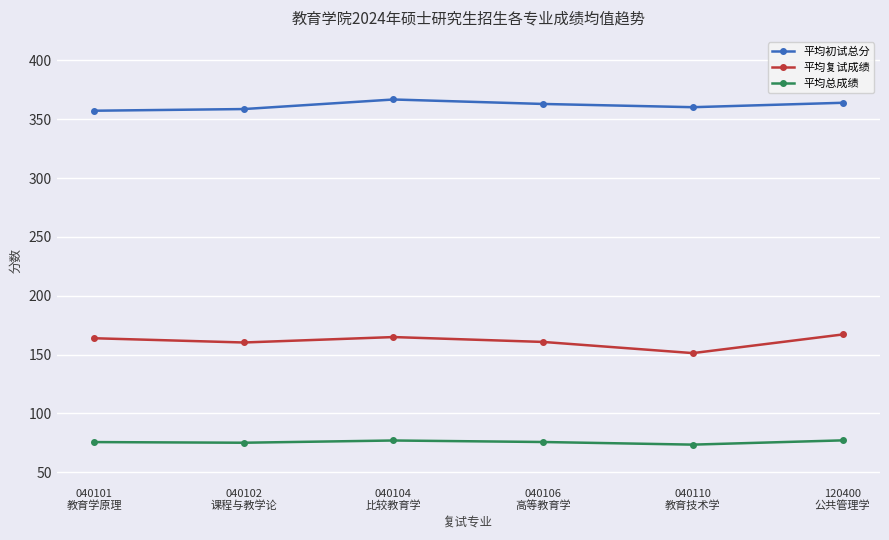

True or false: 平均总成绩 has more than 2 points higher than both neighbors.

False